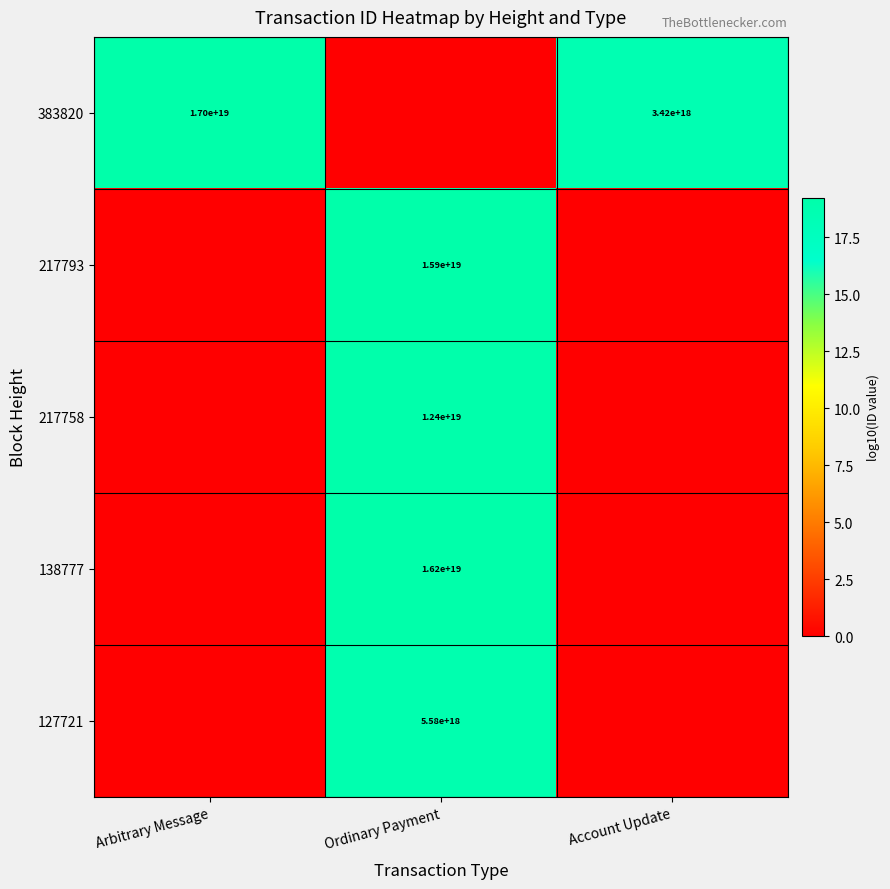

True or false: 138777 has a value of 21082854878088642560 at Ordinary Payment.

False